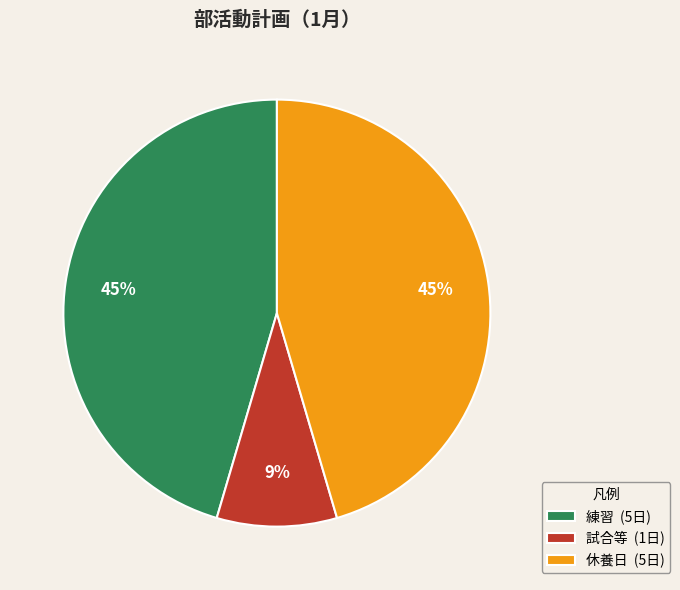

To the nearest percent, what is the combined percentage of 試合等 and 休養日?

55%